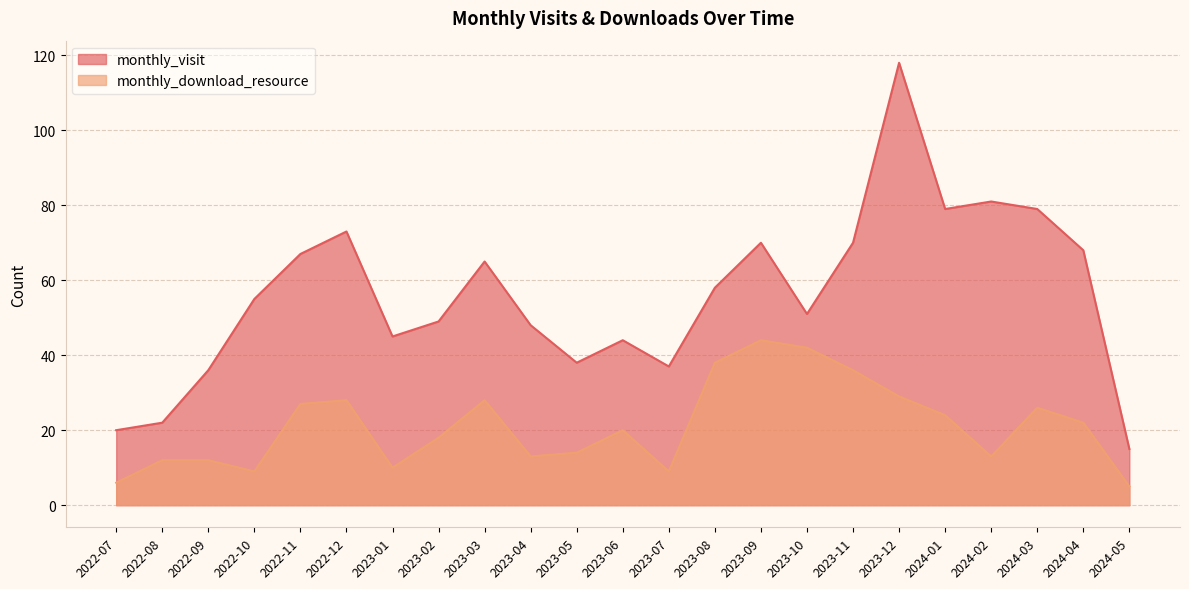

At how many categories does at least one series exceed 23?

20